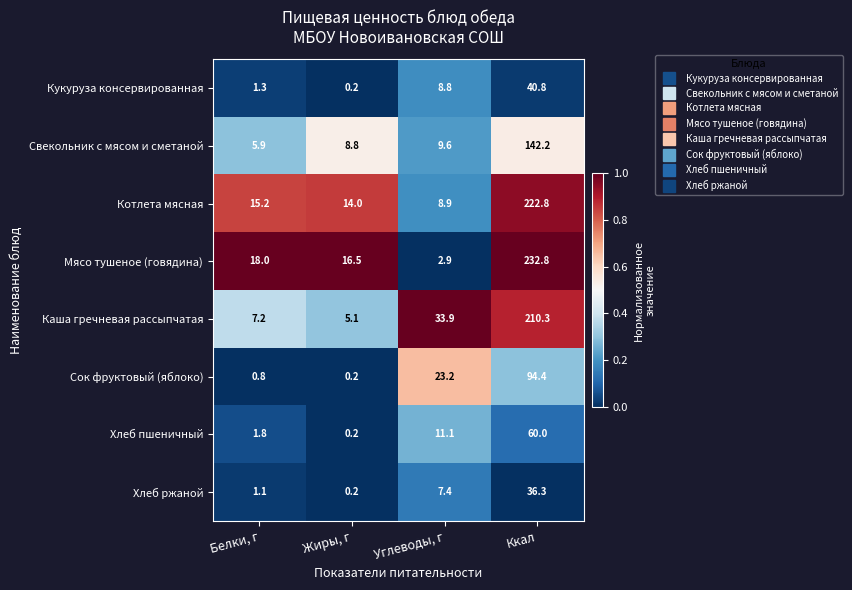

At which category does the chart reach its minimum across all series?

Жиры, г